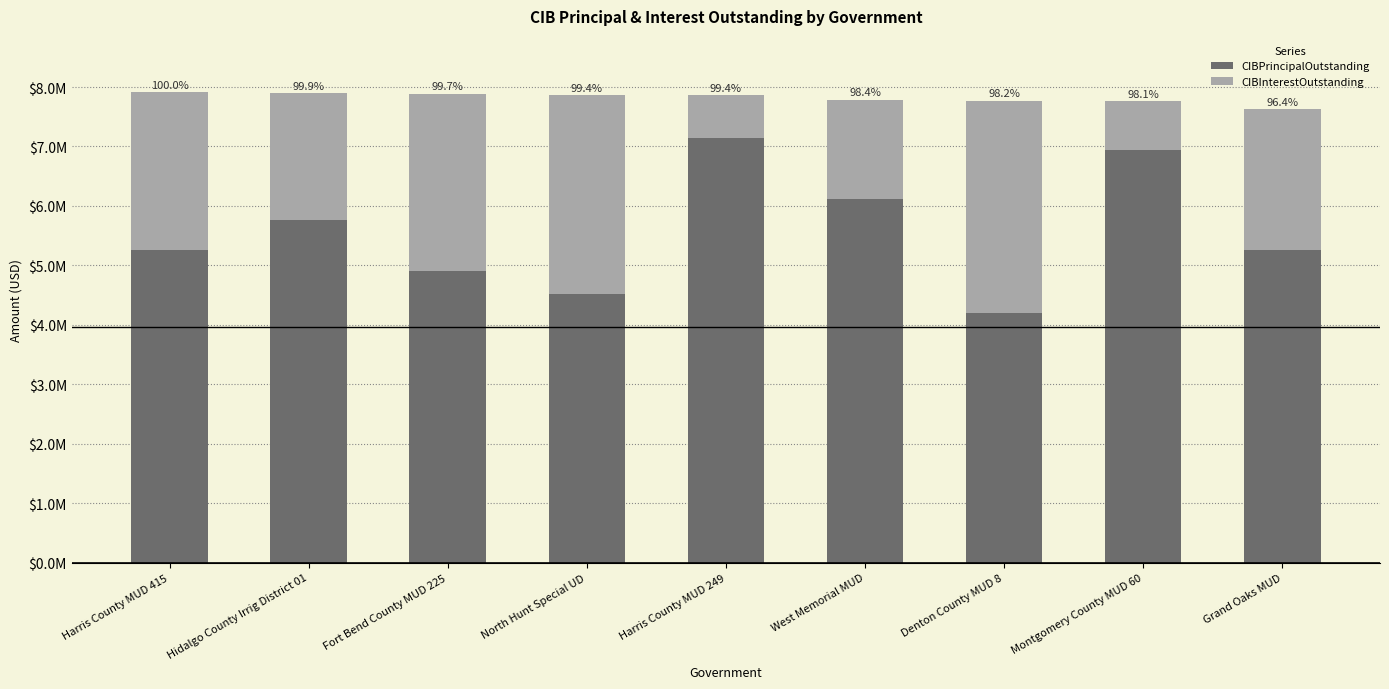

What are all the series names shown in the legend?

CIBPrincipalOutstanding, CIBInterestOutstanding